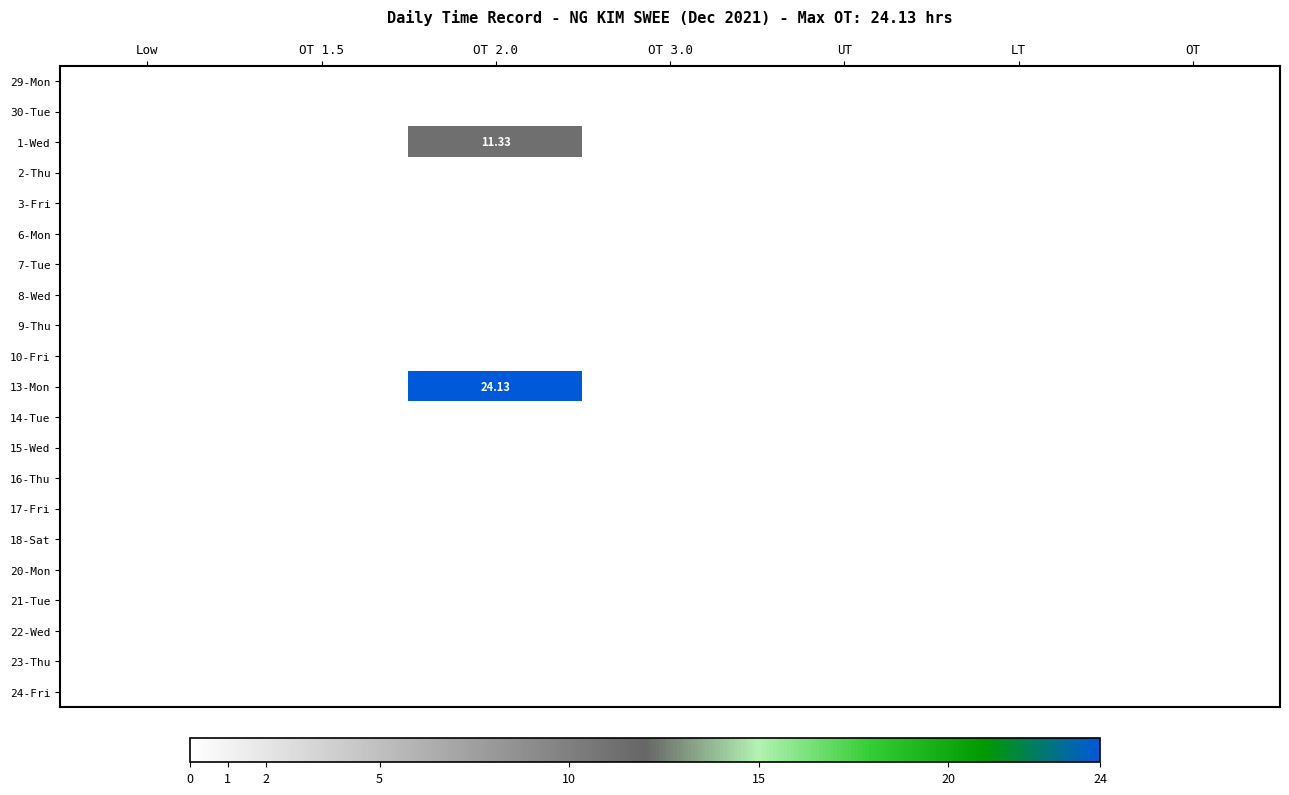

At which category is the sum across all series the highest?

OT 2.0